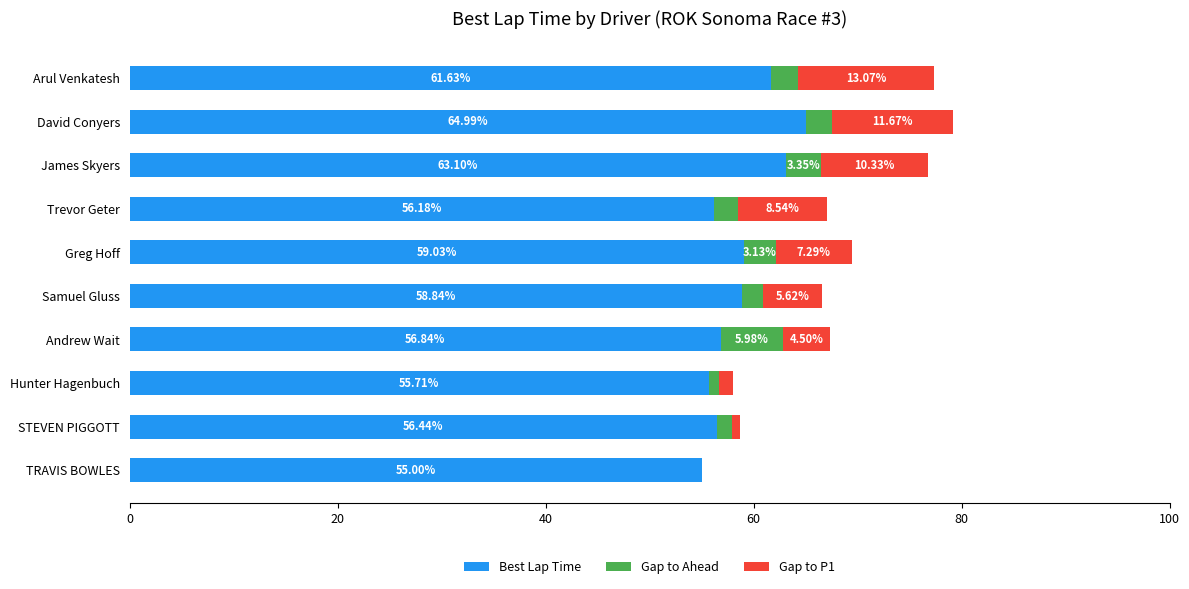

What is the sum of all Best Lap Time values?

587.8